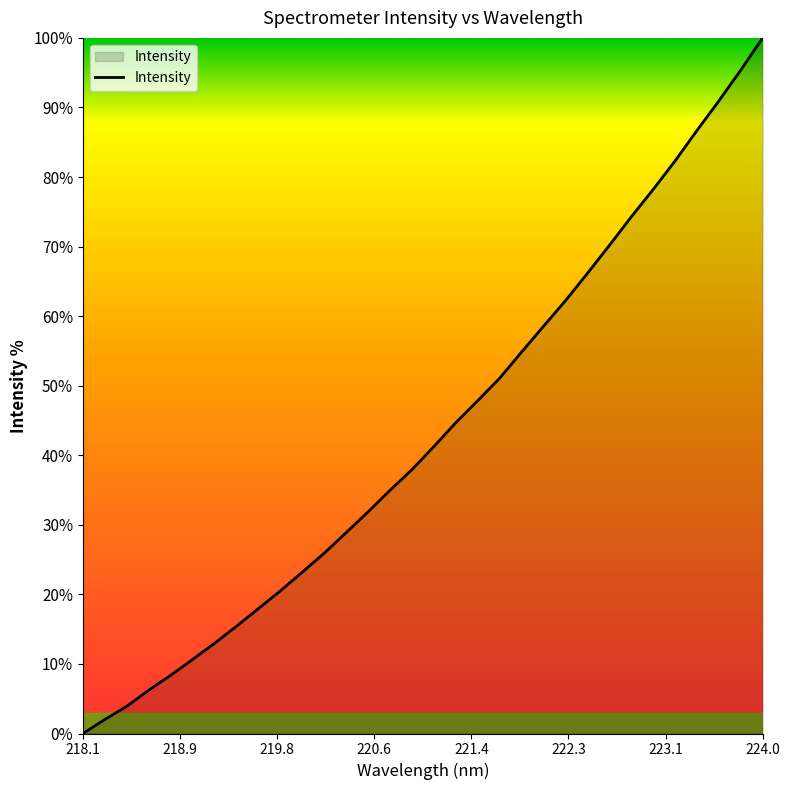

What is the maximum value shown in the chart?

100.0